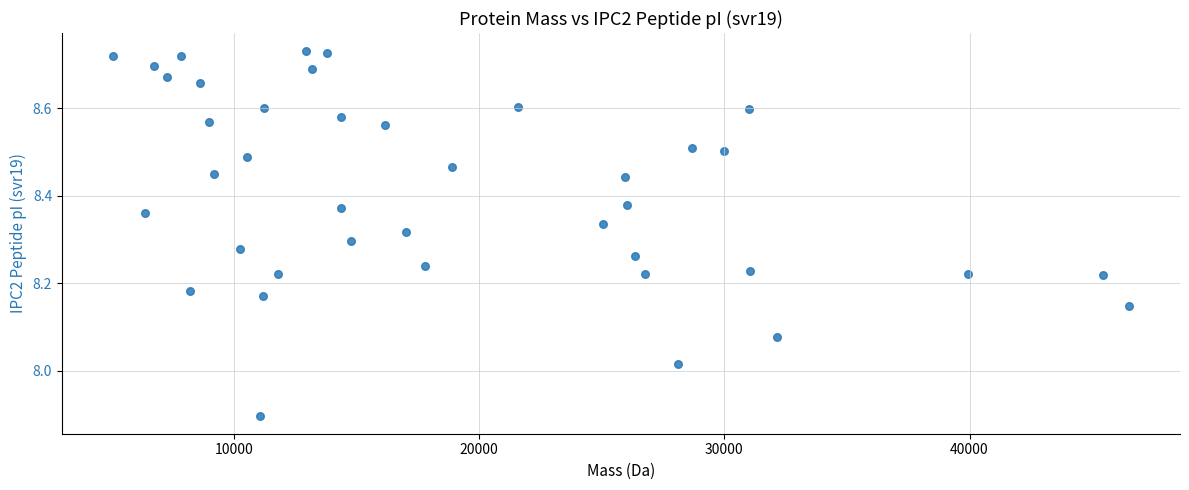

What is the range of Y values (max minus min)?

0.8